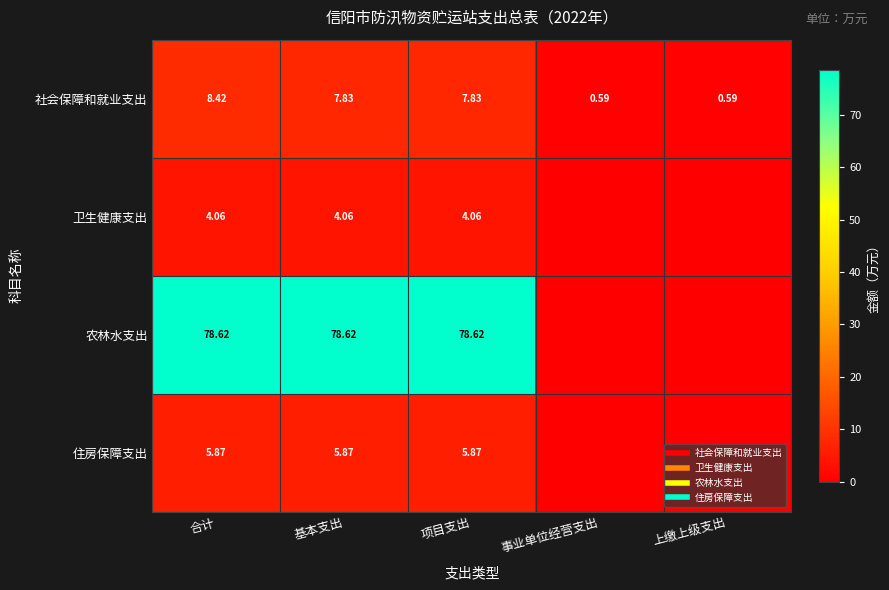

How many values in 农林水支出 are above zero?

3